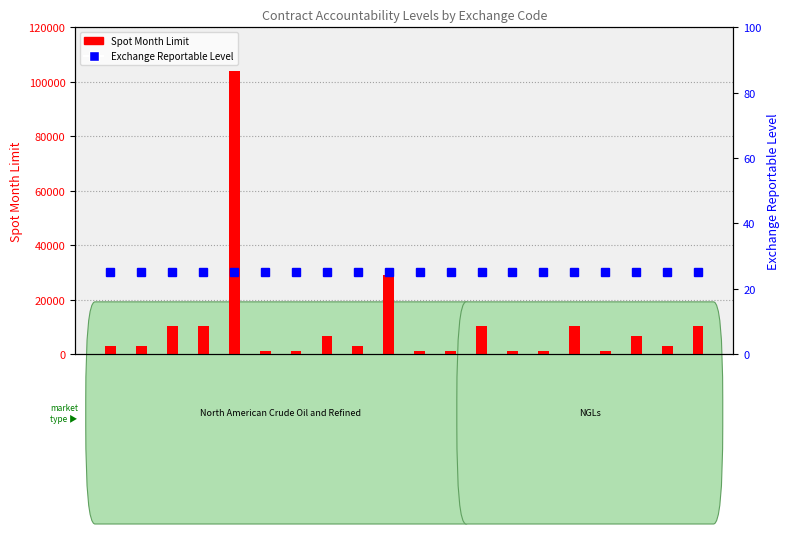

How many groups of bars are there?

20